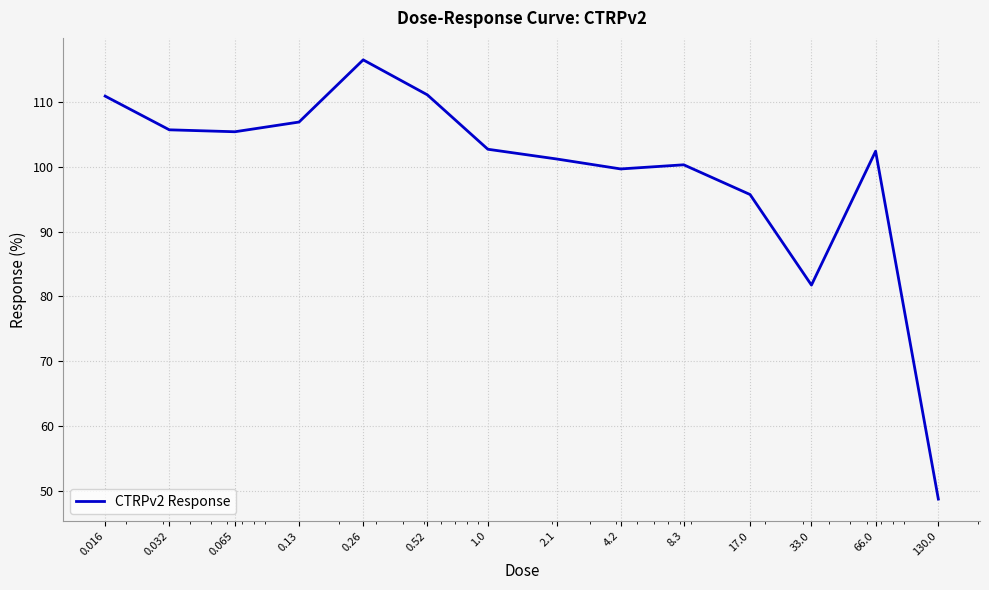

What is the minimum value shown in the chart?

48.7